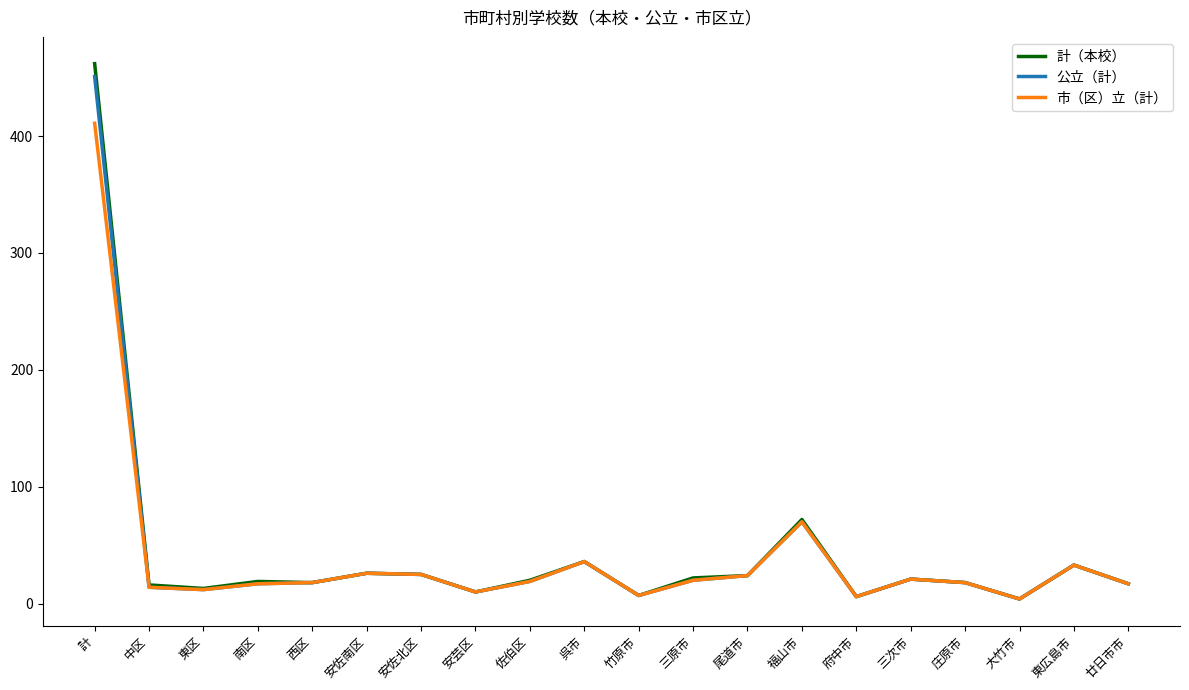

Which series has the widest spread of values?

計（本校）